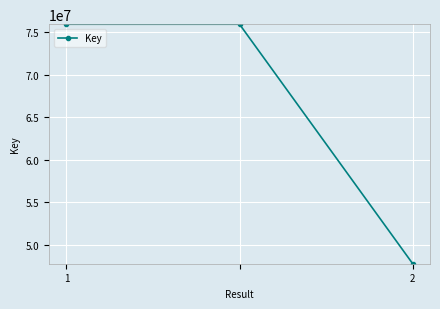

What is the value of the 2nd point from the left?

75910416